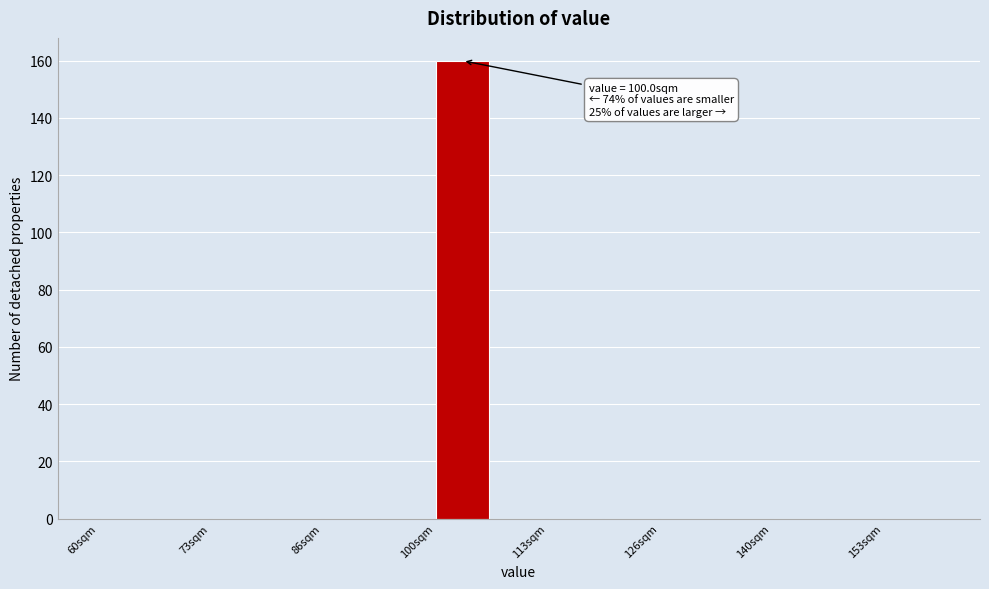

Read against the x-axis, roughly where is the centre of the tallest bar?

104